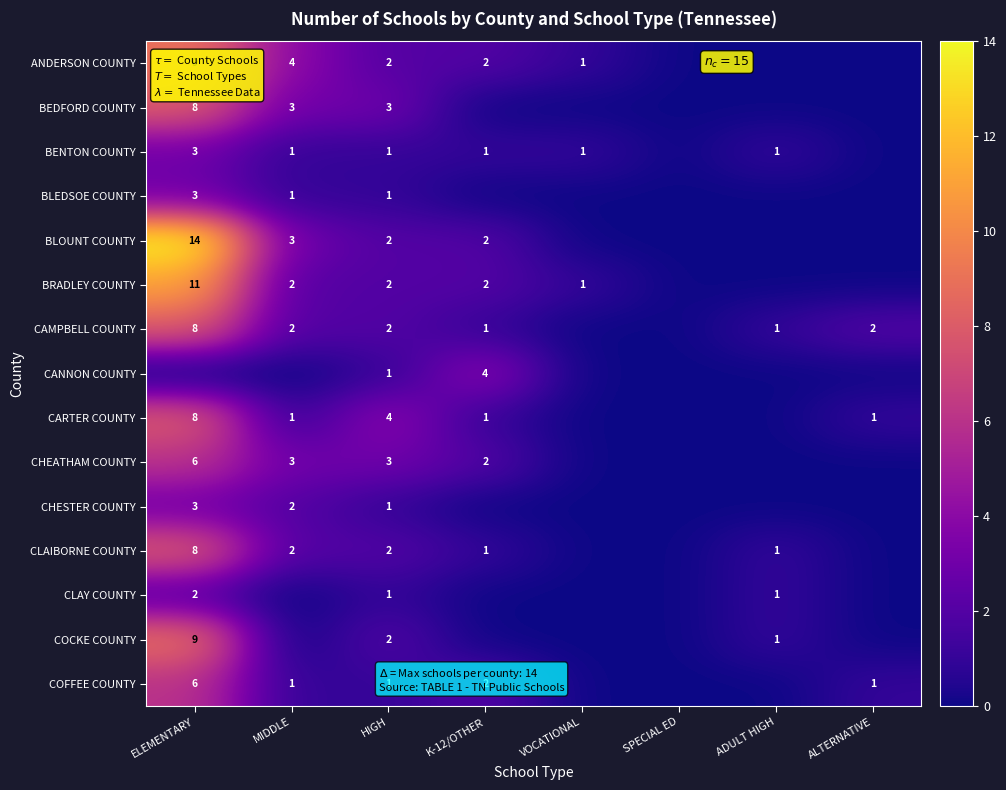

True or false: BLOUNT COUNTY has a value of 3 at K-12/OTHER.

False